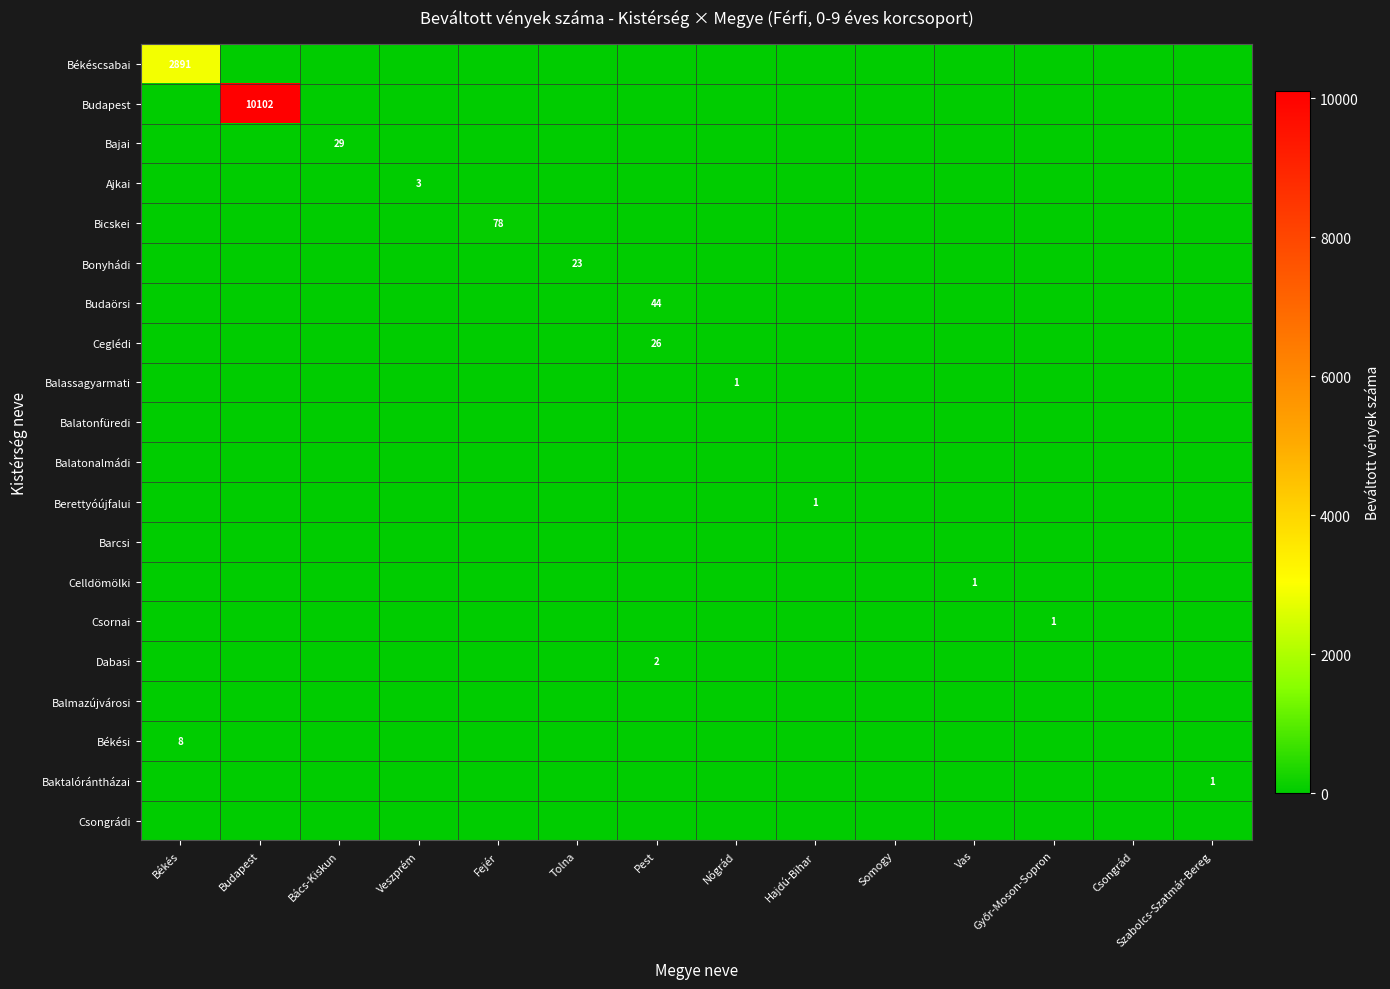

Which series has the largest total across all categories?

Budapest